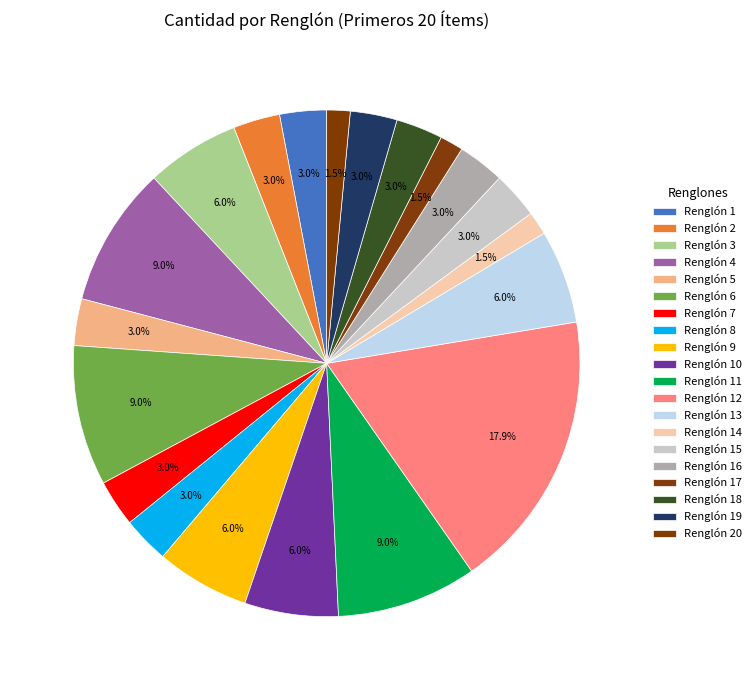

Does Renglón 13 represent more than half of the total?

No